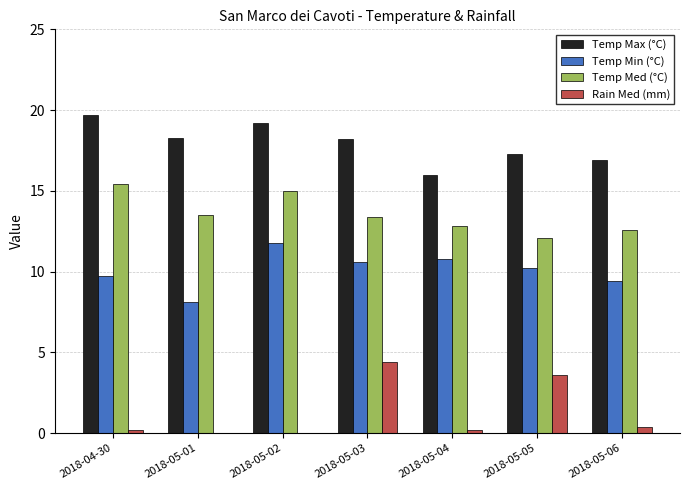

What is the sum of all Temp Max (°C) values?

125.6